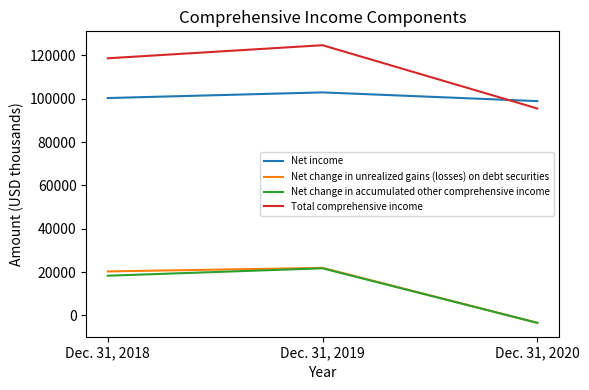

Reading right to left, extract all data points from this chart.

Net income: Dec. 31, 2020=98928	Dec. 31, 2019=102953	Dec. 31, 2018=100344
Net change in unrealized gains (losses) on debt securities: Dec. 31, 2020=-3397	Dec. 31, 2019=21972	Dec. 31, 2018=20333
Net change in accumulated other comprehensive income: Dec. 31, 2020=-3397	Dec. 31, 2019=21772	Dec. 31, 2018=18349
Total comprehensive income: Dec. 31, 2020=95531	Dec. 31, 2019=124725	Dec. 31, 2018=118693